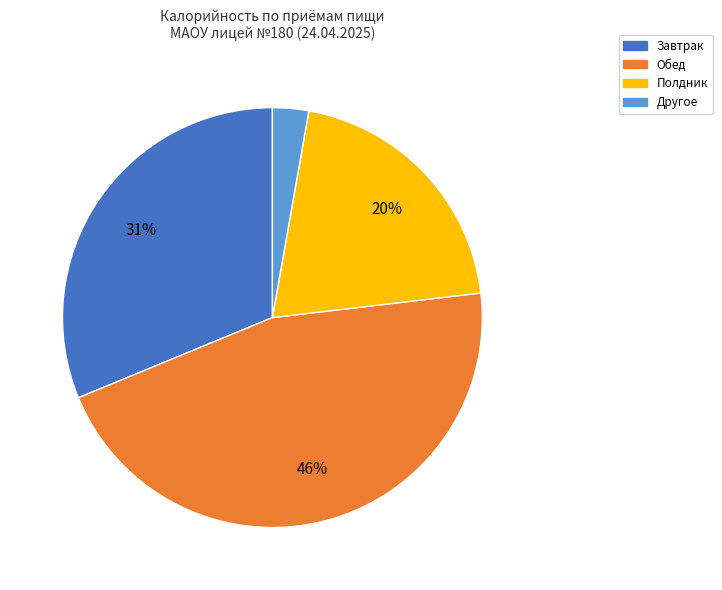

Combined, do Завтрак and Обед account for over 50%?

Yes